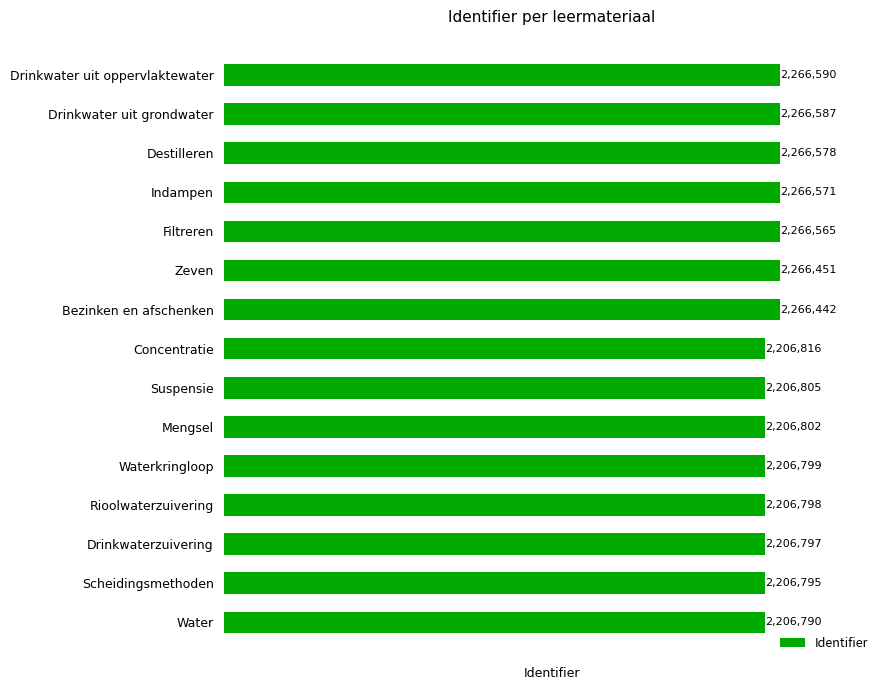

Are the bars grouped side by side (vs. stacked)?

No